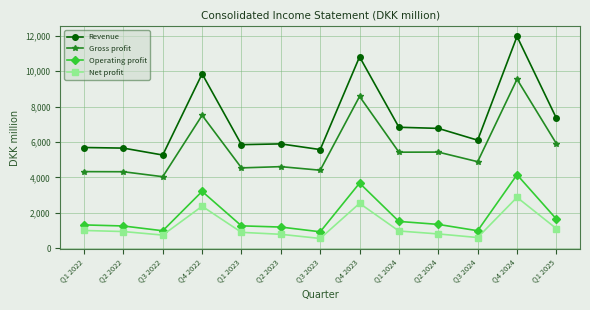

Which category has the highest value across all series?

Q4 2024